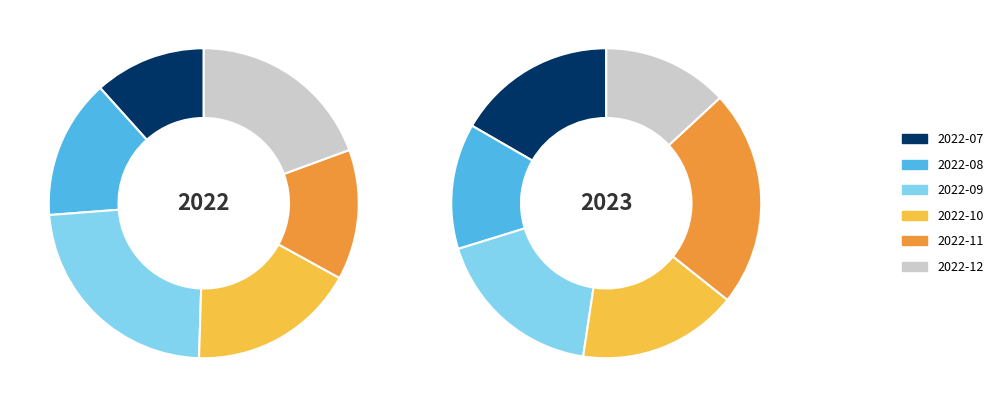

True or false: 2022-11 accounts for 27% of the total.

False